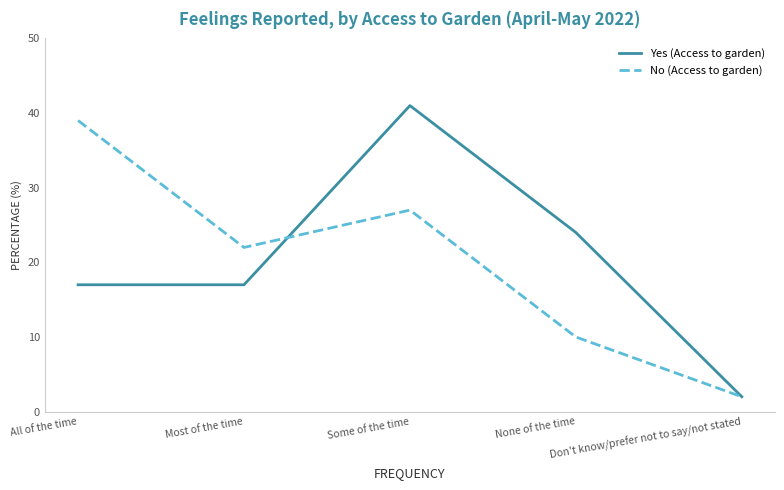

What is the approximate value of No (Access to garden) at All of the time, to the nearest 10?

40